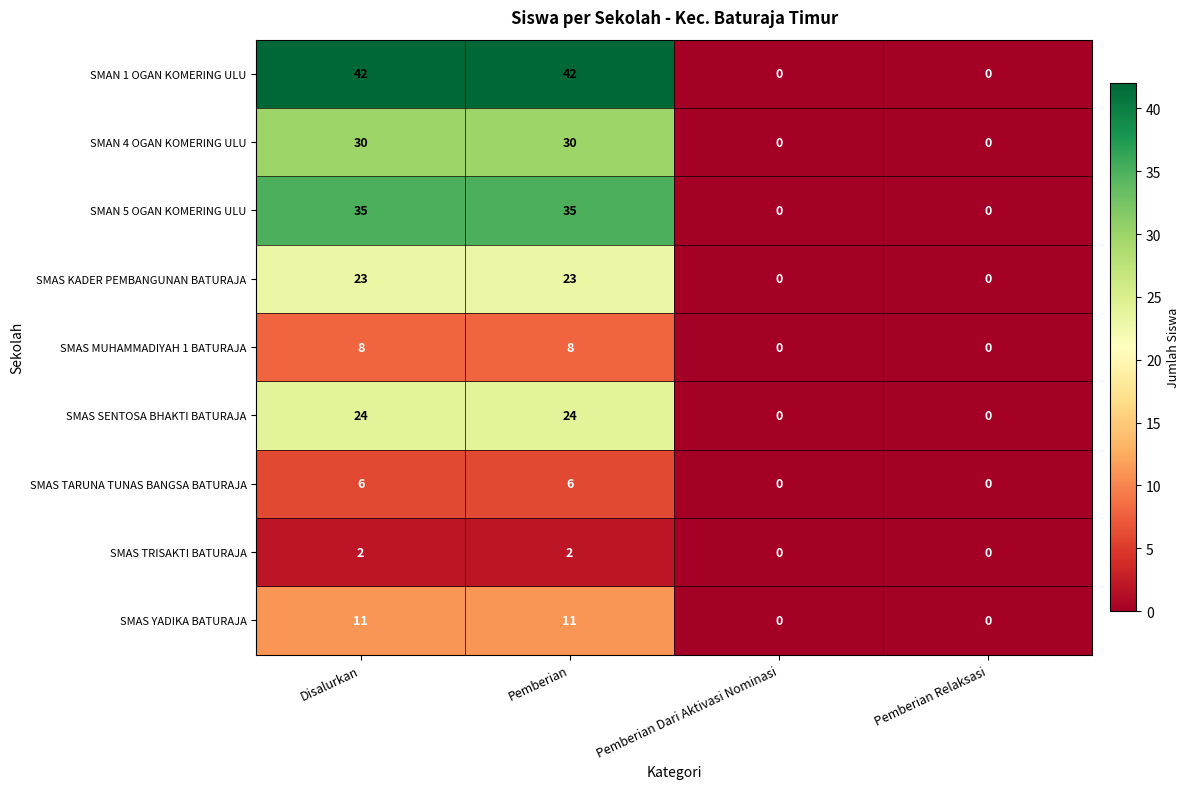

Between Pemberian and Pemberian Relaksasi, which series saw the biggest shift?

SMAN 1 OGAN KOMERING ULU